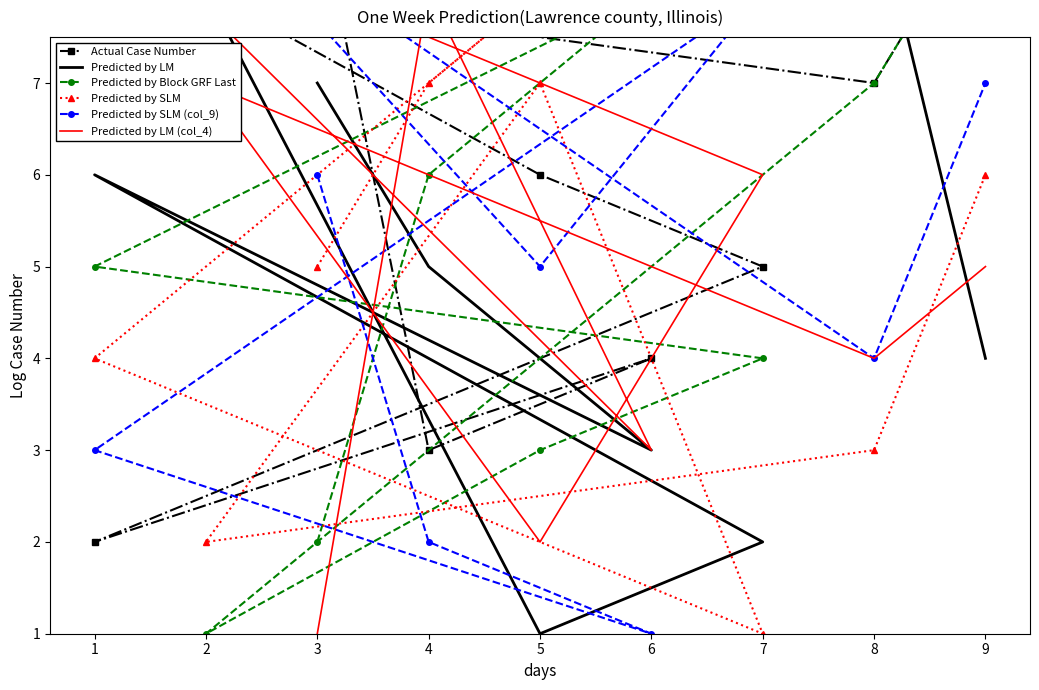

What is the difference between the maximum and minimum values in the Predicted by Block GRF Last series?

8